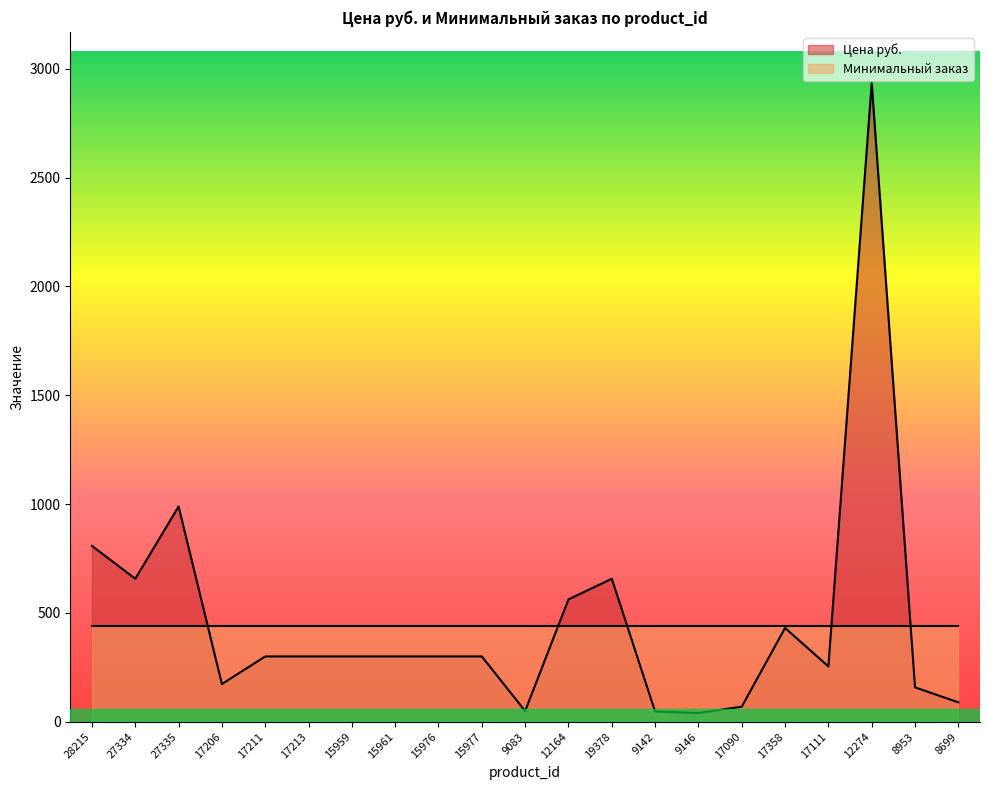

Reading left to right, transcribe all the data shown in this chart.

28215=808	27334=657	27335=989	17206=173	17211=300	17213=300	15959=300	15961=300	15976=300	15977=300	9083=49	12164=562	19378=657	9142=47	9146=40	17090=69	17358=431	17111=254	12274=2935	8953=158	8699=89